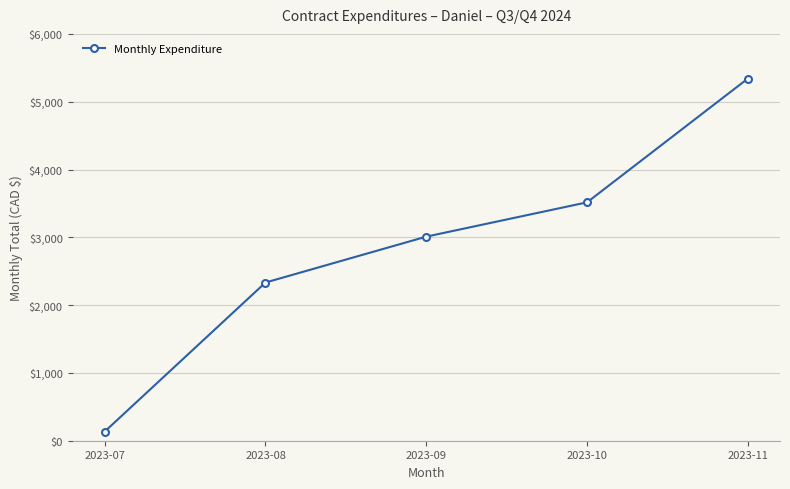

Does the chart display data point markers on the line(s)?

Yes